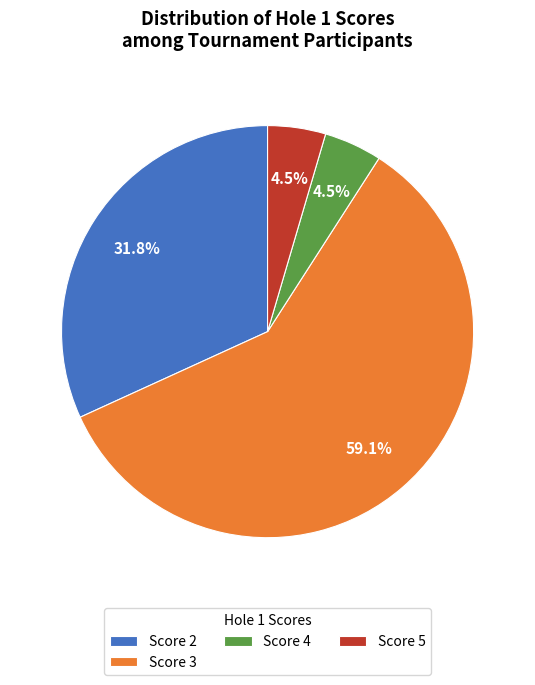

Between Score 5 and Score 2, which is larger?

Score 2